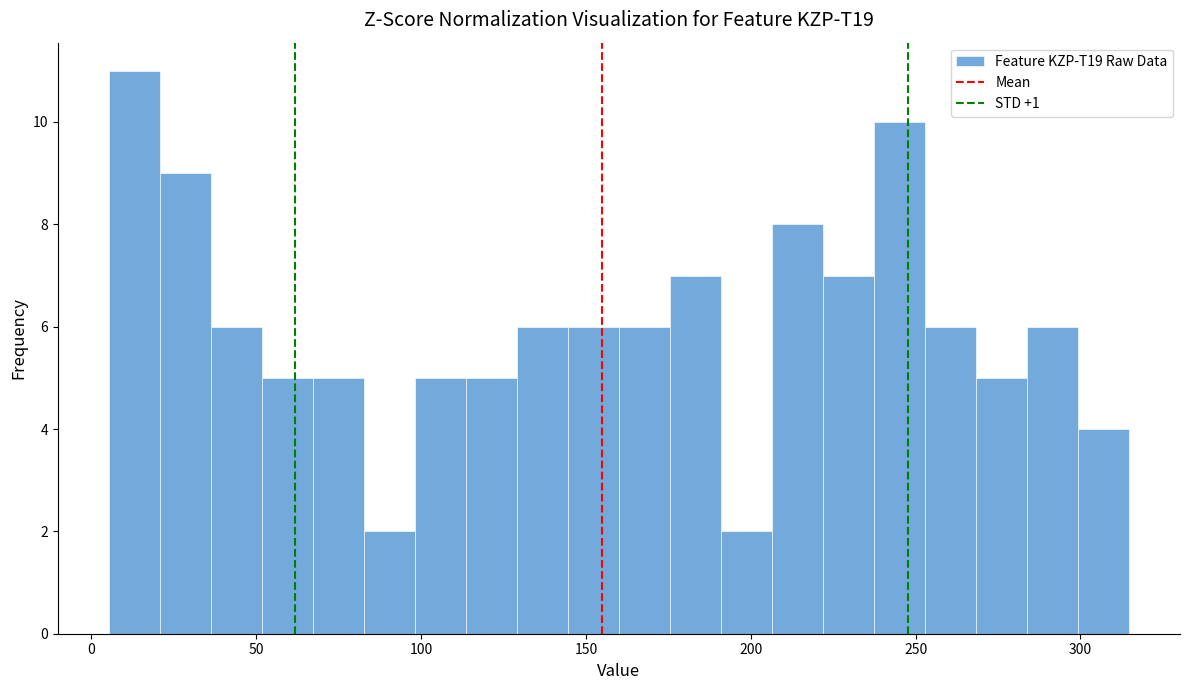

Around what value on the x-axis is the tallest bar? Give the approximate position of its centre, as read against the axis.

15